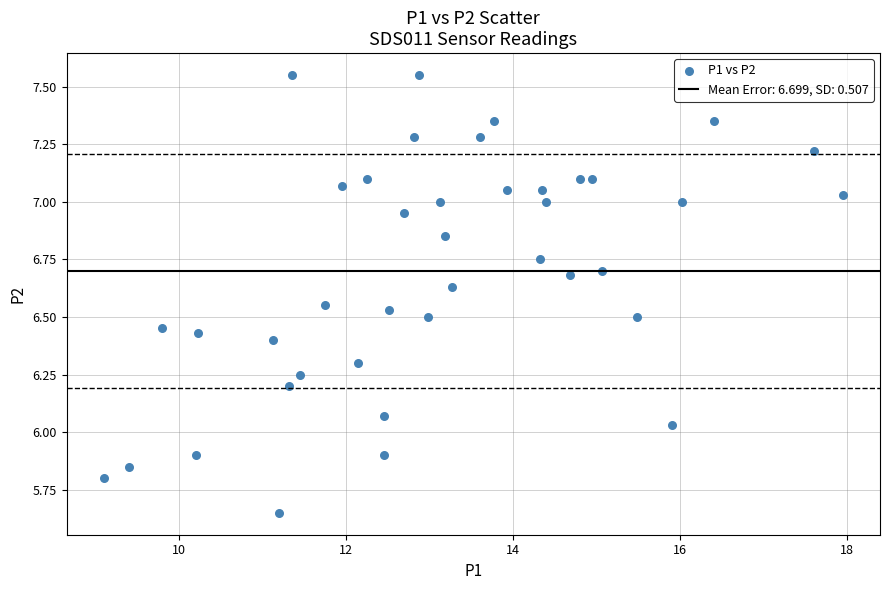

What is the range of Y values (max minus min)?

1.9